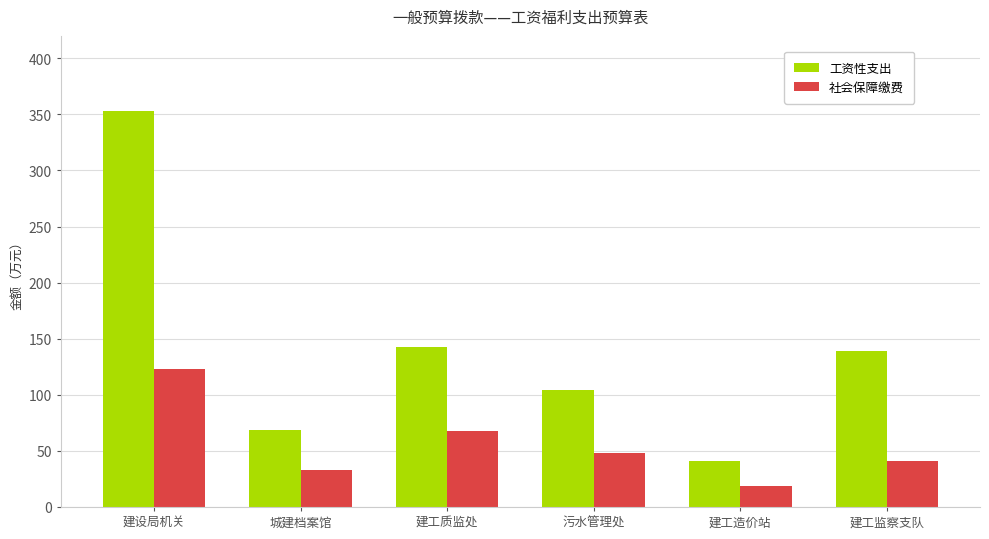

What is the label of the 1st bar from the right?

建工监察支队